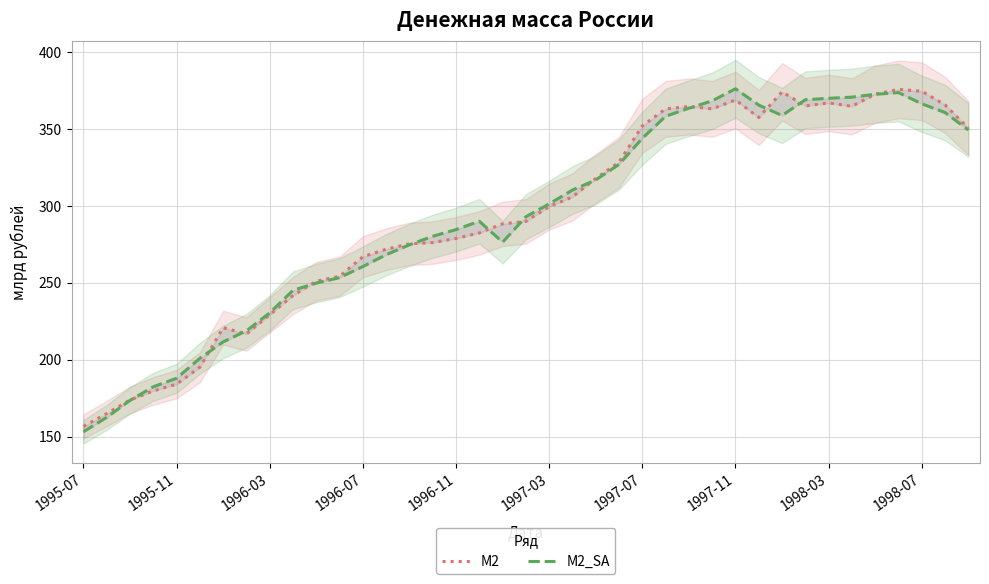

Where is М2_SA nearest to the value 264?

1996-07